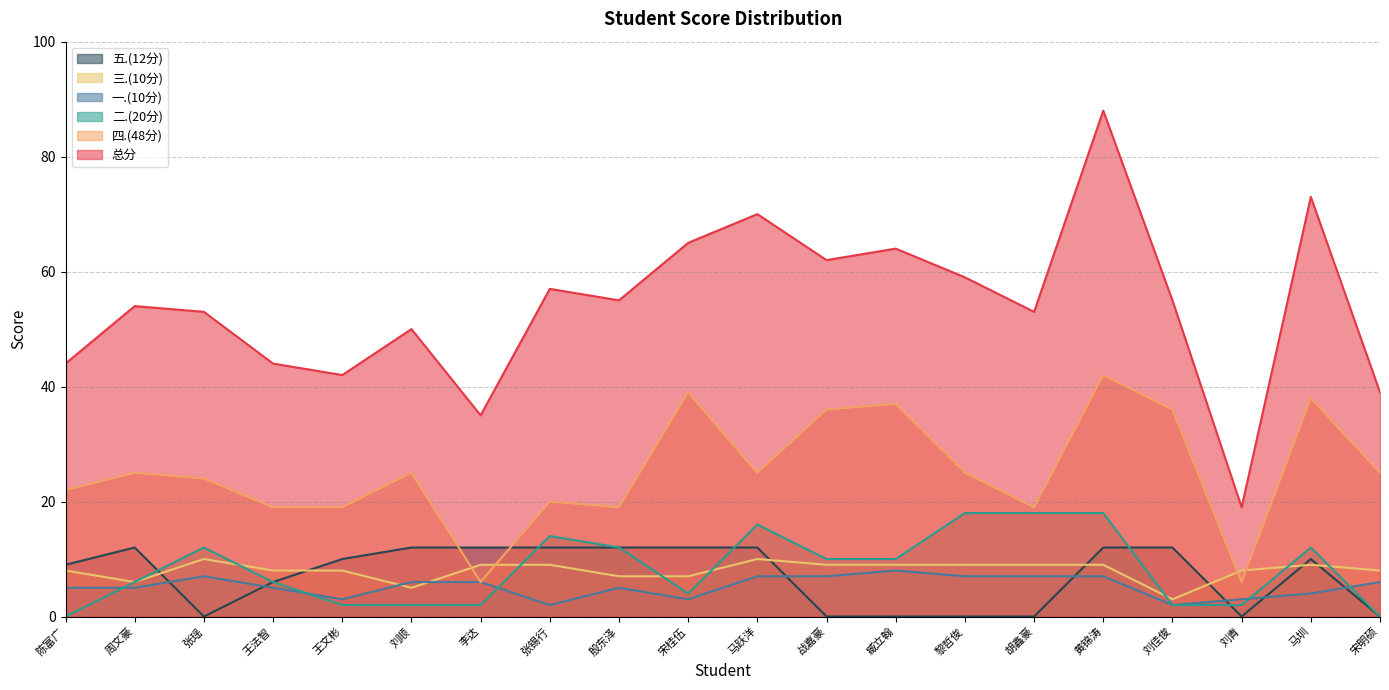

What are all the series names shown in the legend?

五.(12分), 三.(10分), 一.(10分), 二.(20分), 四.(48分), 总分